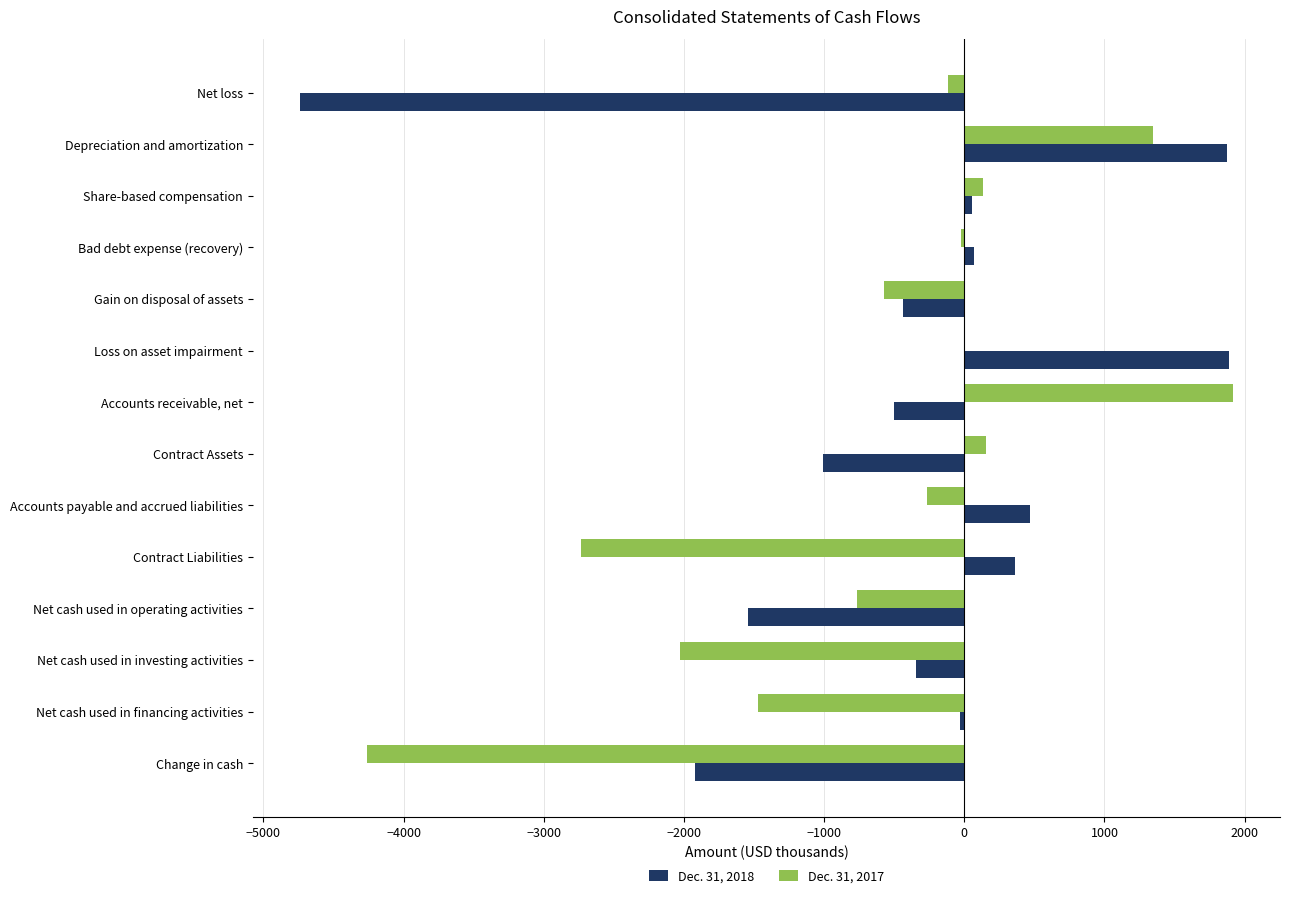

Is it true that Dec. 31, 2017 equals -576 at Gain on disposal of assets?

True